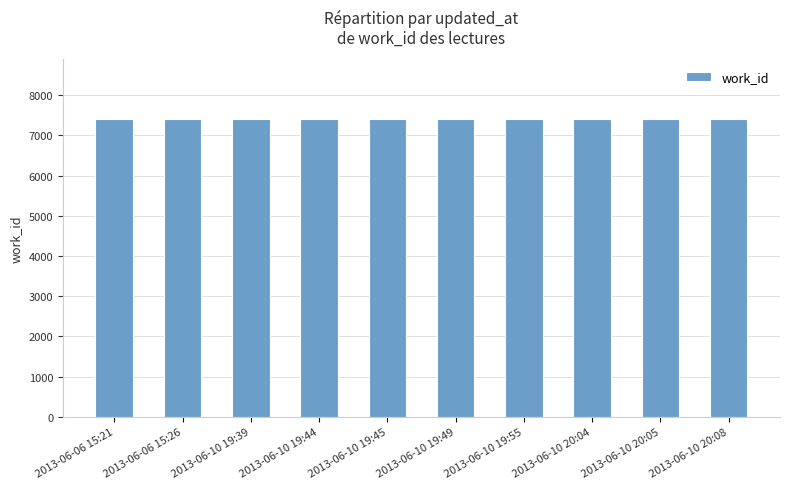

What is the label of the 9th bar from the left?

2013-06-10 20:05